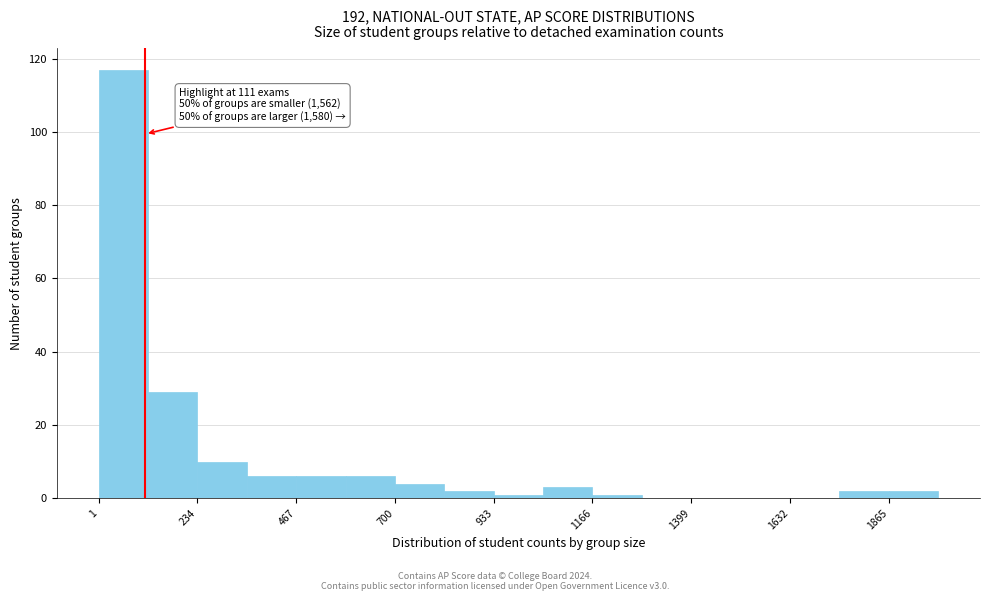

Around what value on the x-axis is the tallest bar? Give the approximate position of its centre, as read against the axis.

50